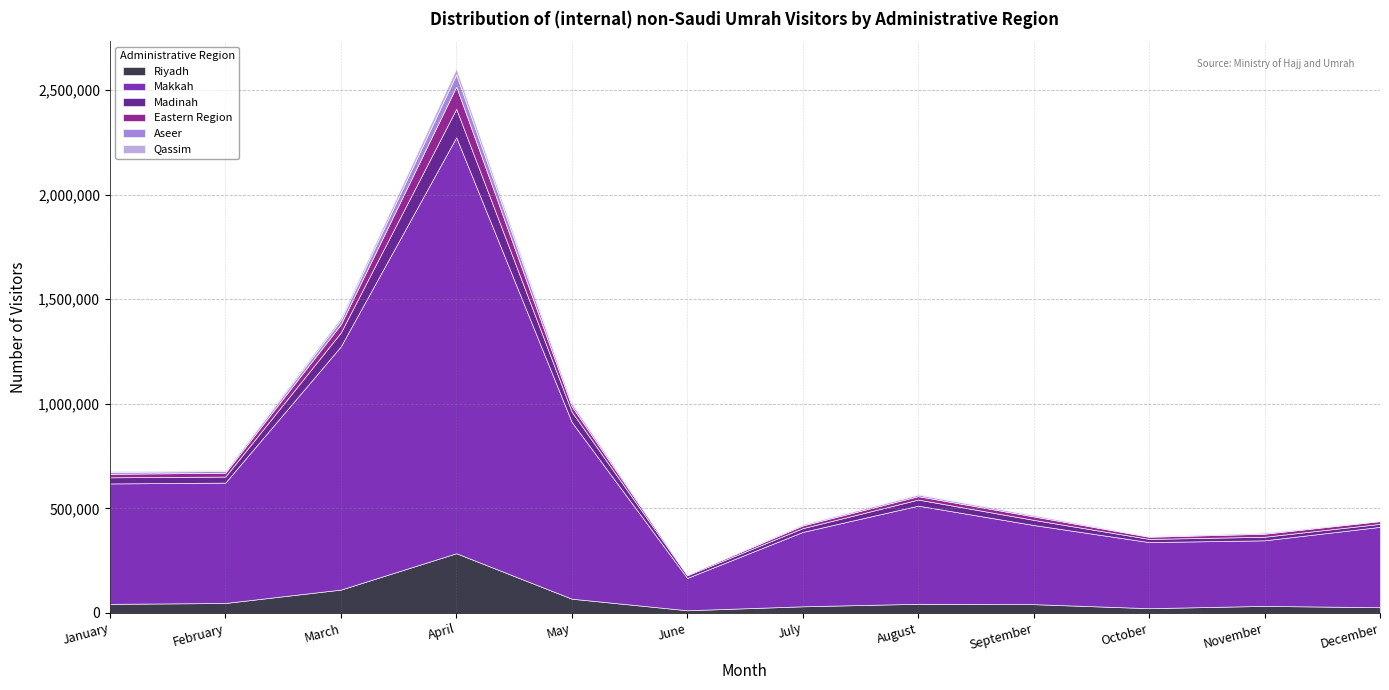

The Qassim series shows 681 at September. True or false?

False